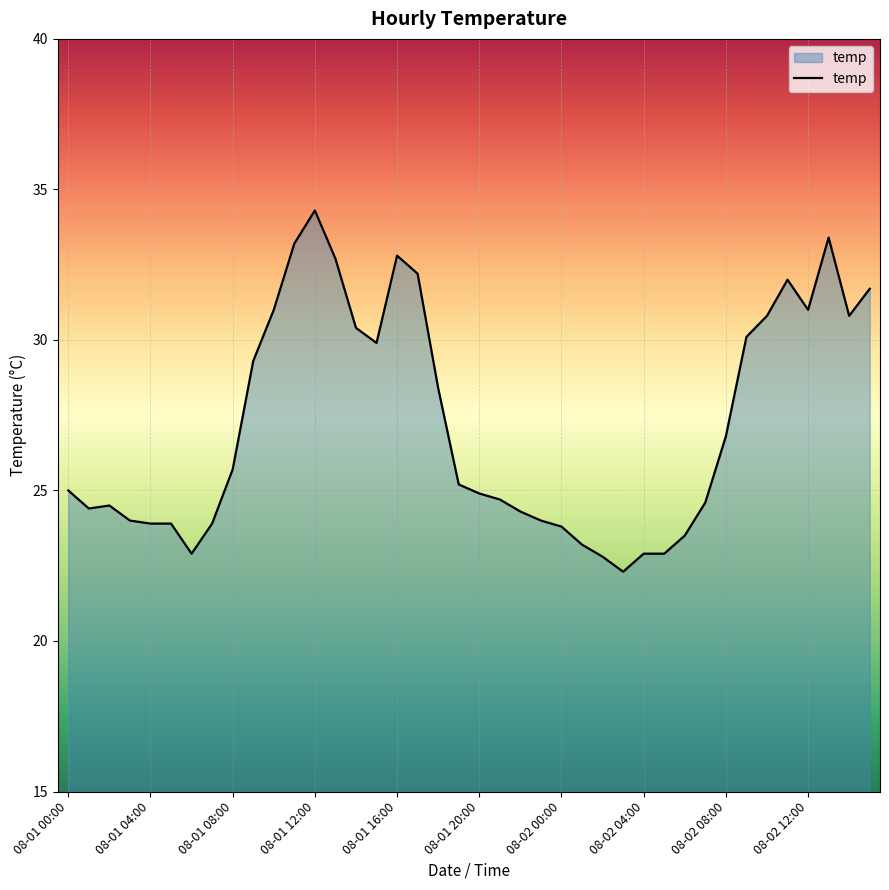

What is the greatest value displayed?

34.3